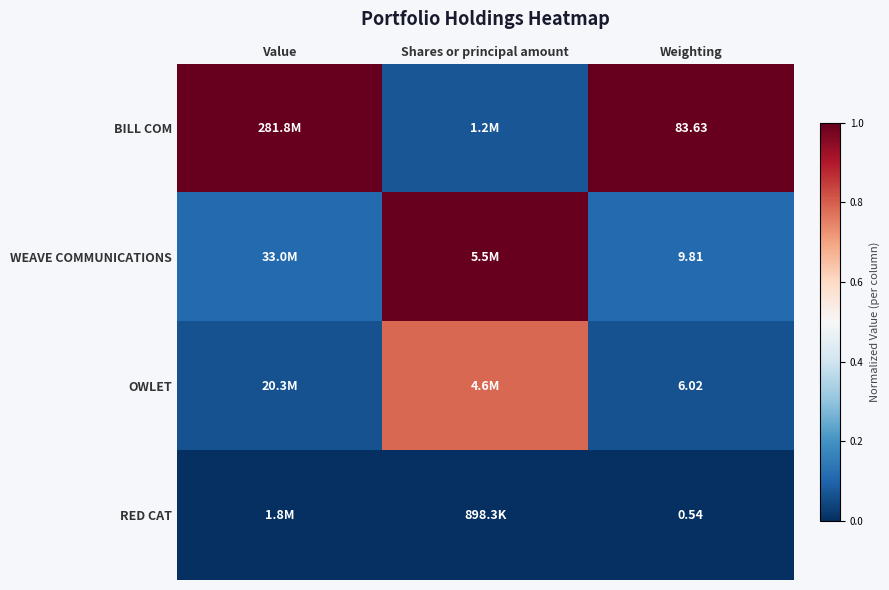

At Weighting, list the series in order from smallest to largest.

RED CAT, OWLET, WEAVE COMMUNICATIONS, BILL COM